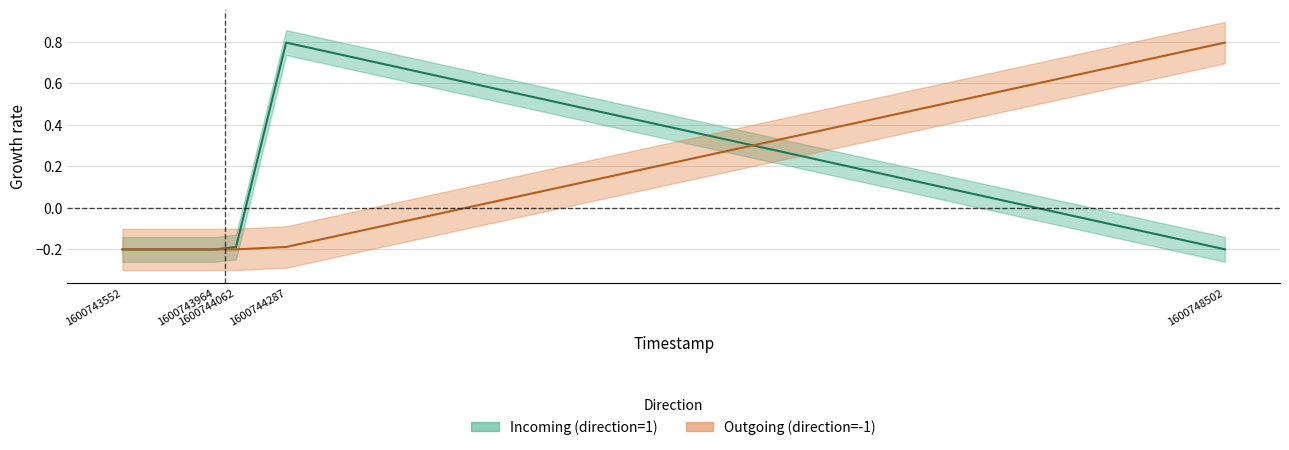

Where do Incoming (direction=1) and Outgoing (direction=-1) first cross each other?

1600744287 and 1600748502